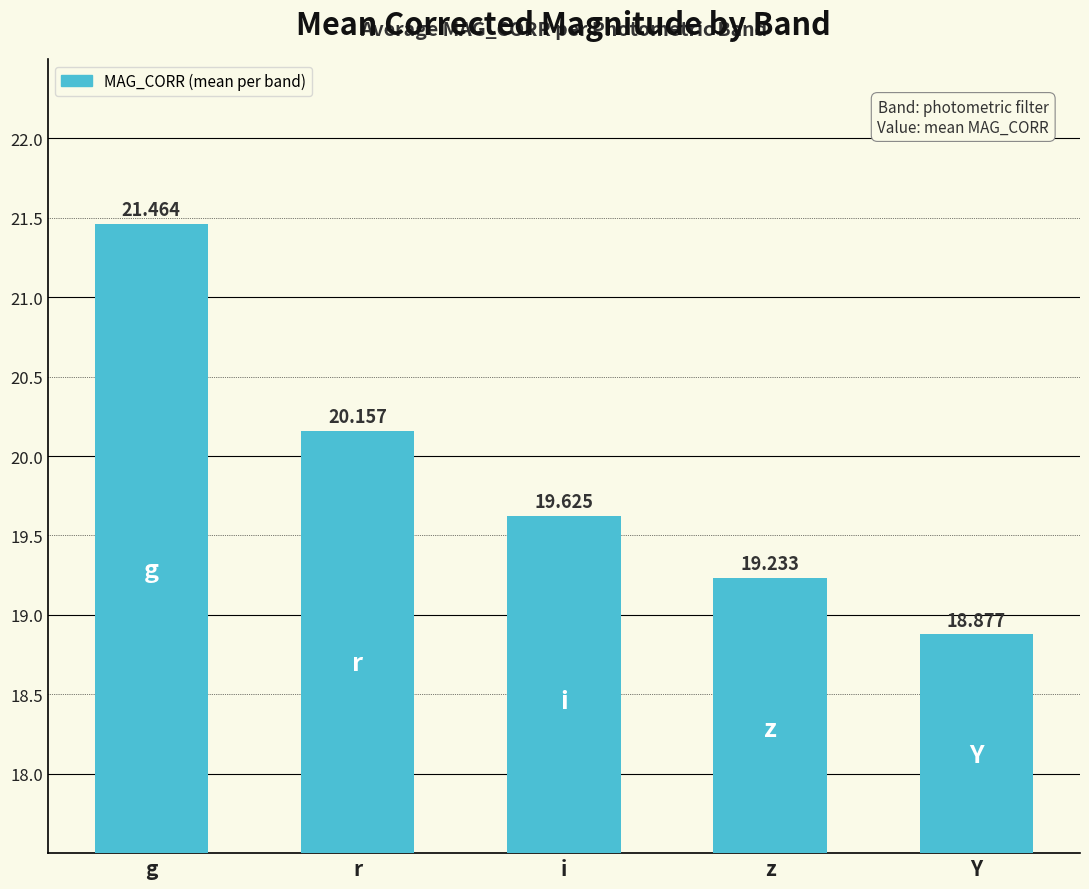

Which has a higher value, g or i?

g